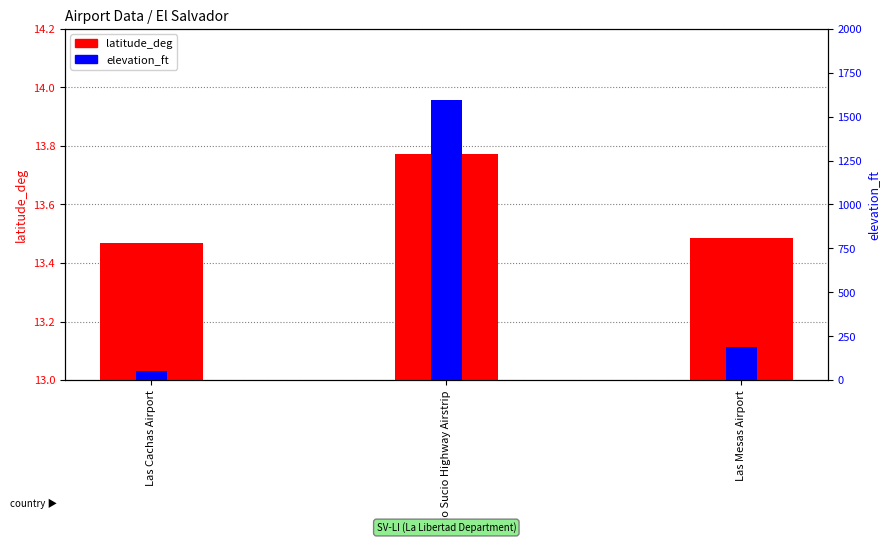

Where is latitude_deg nearest to the value 13?

Las Cachas Airport